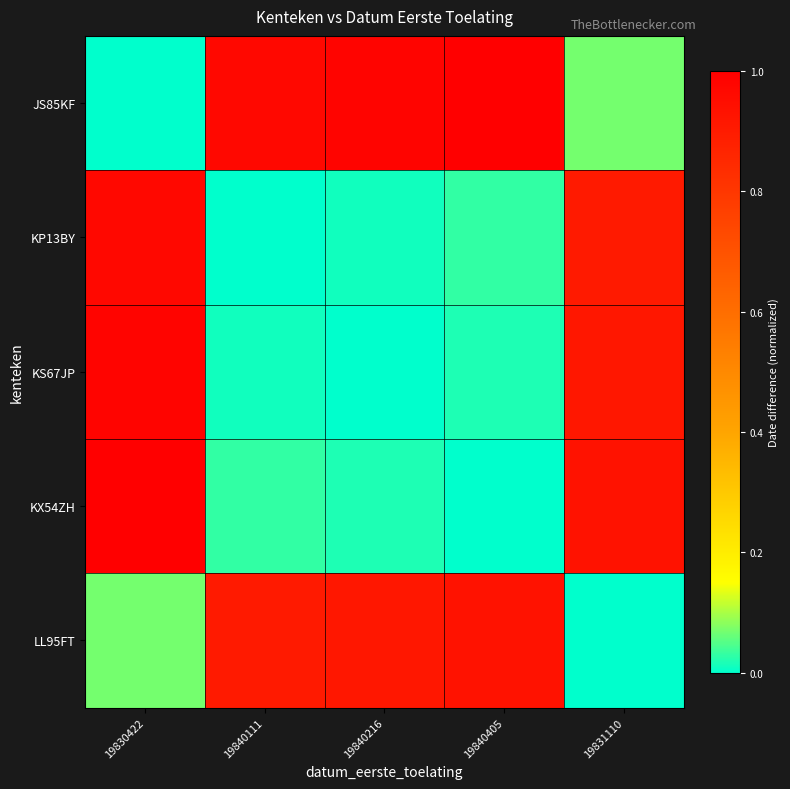

Which has a higher value, 19831110 or 19840111?

19840111